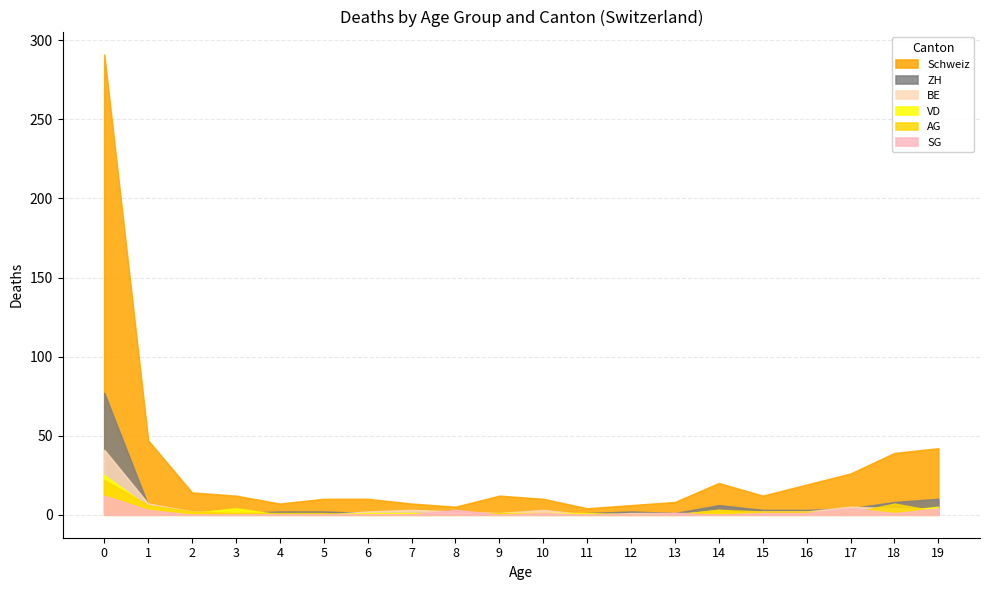

The Schweiz series shows 6 at 12. True or false?

True